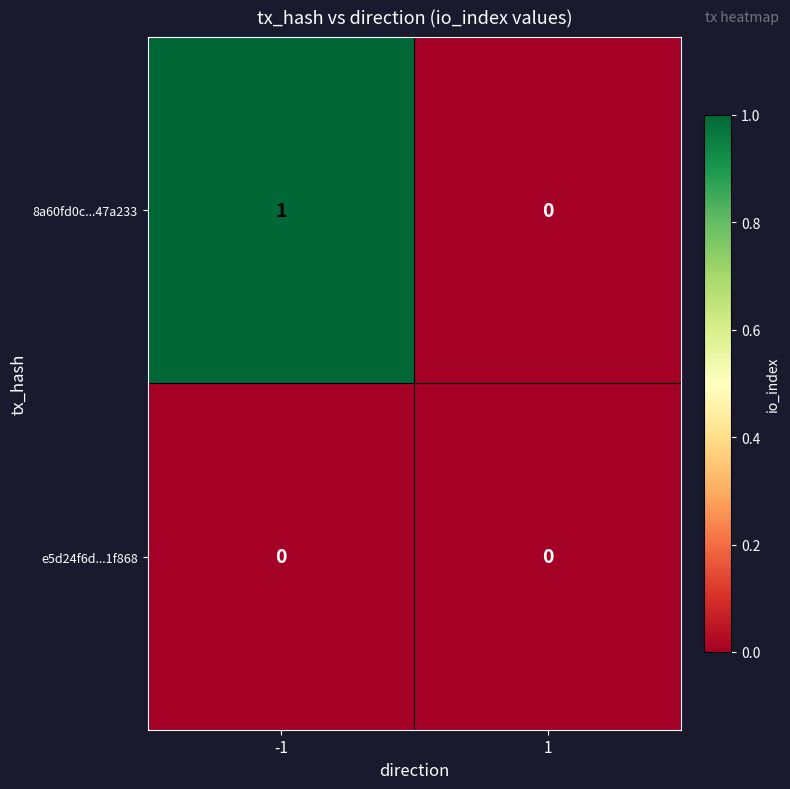

Rank the series at -1 from lowest to highest value.

e5d24f6d...1f868, 8a60fd0c...47a233